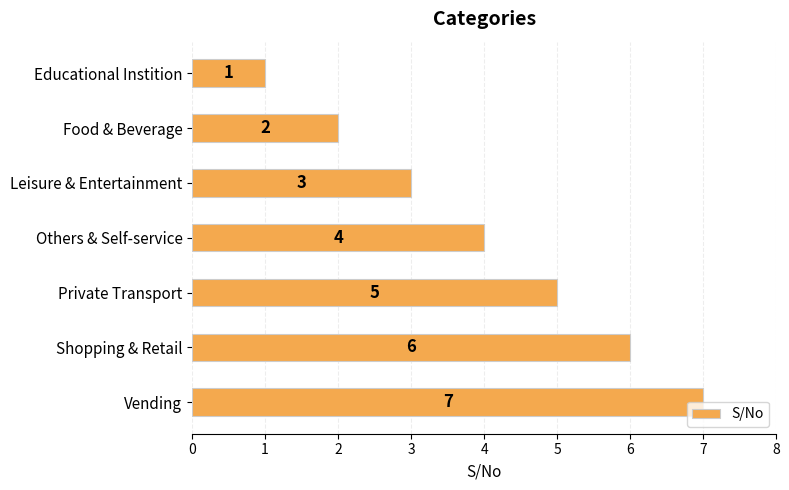

What is the label of the 2nd bar from the top?

Food & Beverage